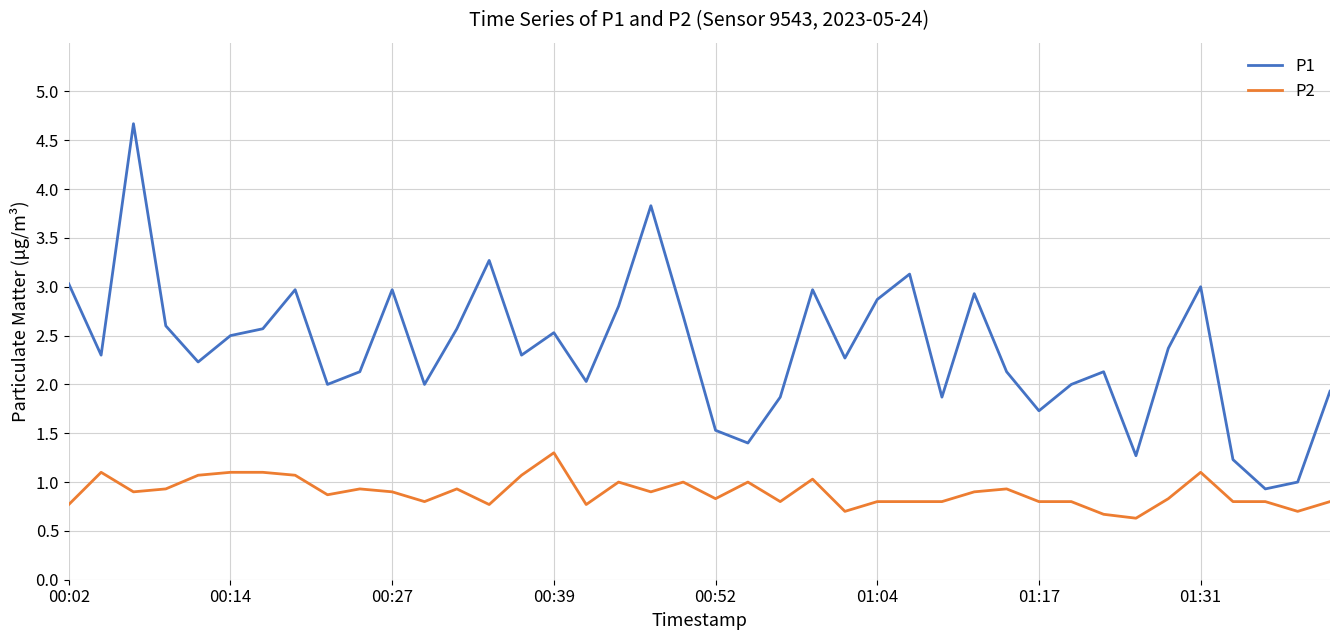

Rank the series by their maximum value, from lowest to highest.

P2, P1